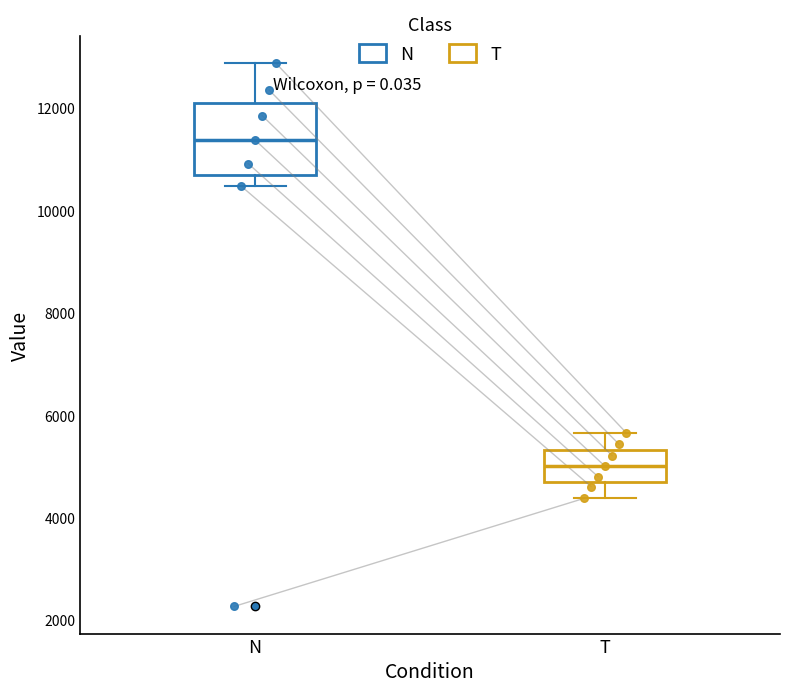

Reading left to right, transcribe this box plot: for each box, give where its median line is, the range the box spans, and where its two whiskers end, as read against the y-axis. The values are not printed on the chart, so give them approximately, as read against the axis.

N: median 11400, box 10800 to 12200, whiskers 10400 to 12800
T: median 5000, box 4800 to 5400, whiskers 4400 to 5600